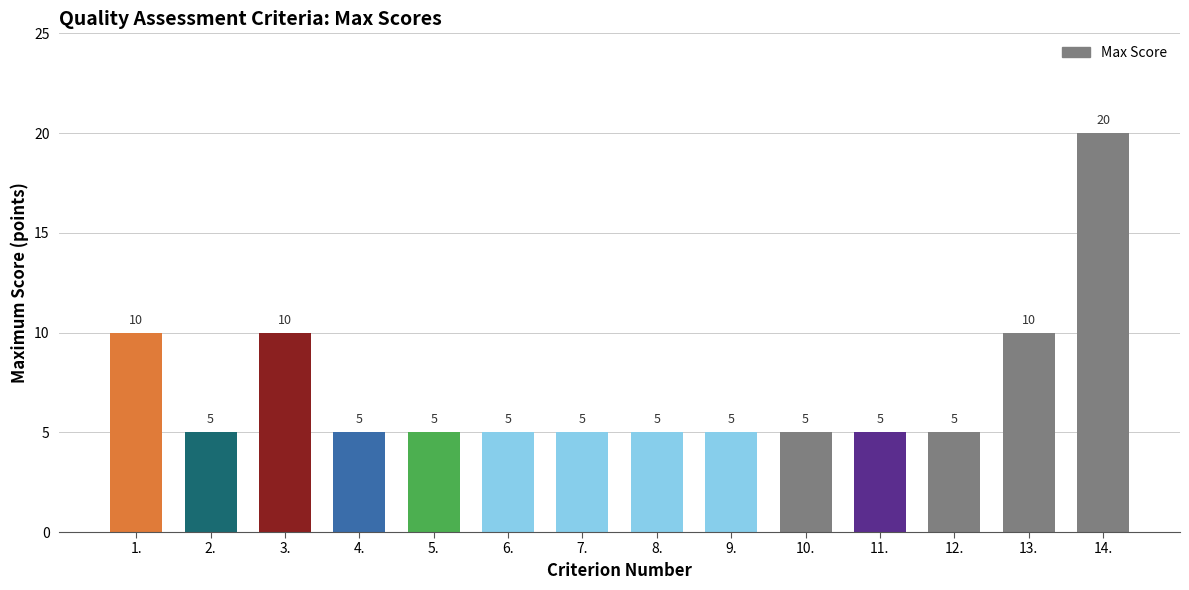

What is the ratio of the value at 1. to the value at 8.?

2.0